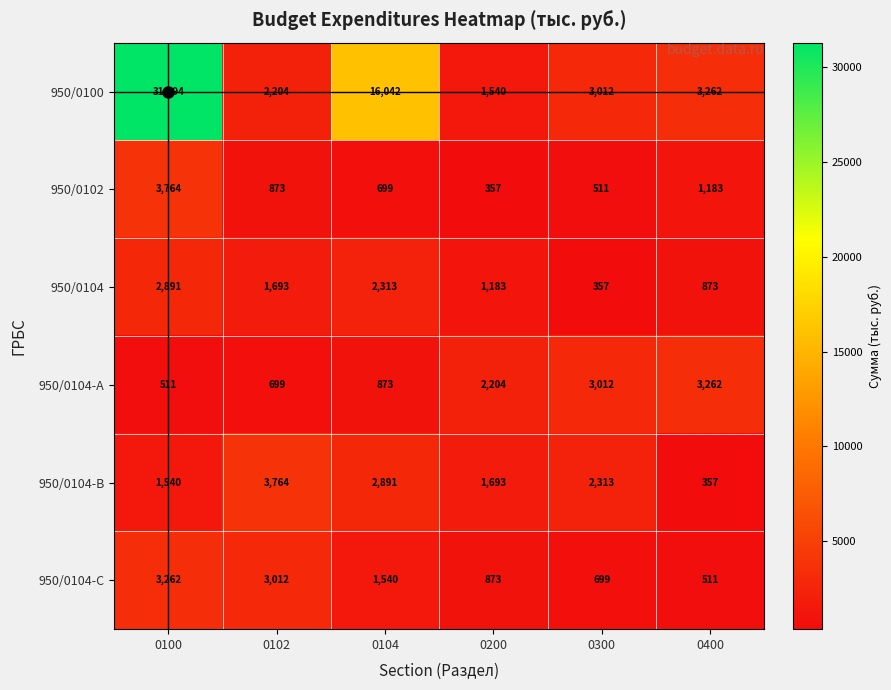

Count the number of data series in this chart.

6